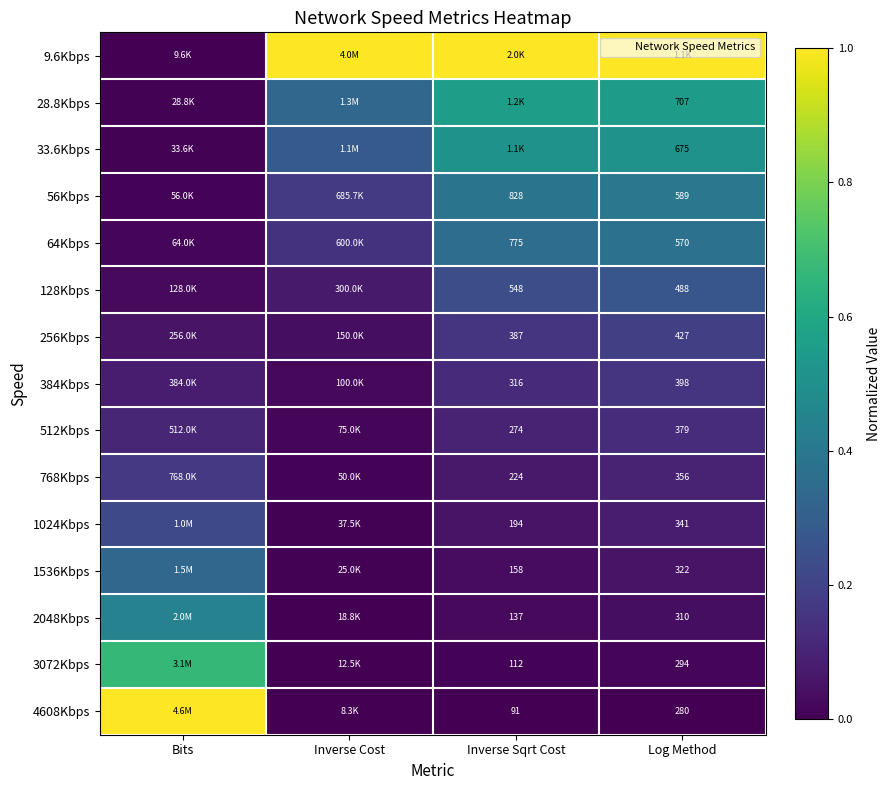

Where is 768Kbps nearest to the value 0?

Inverse Cost